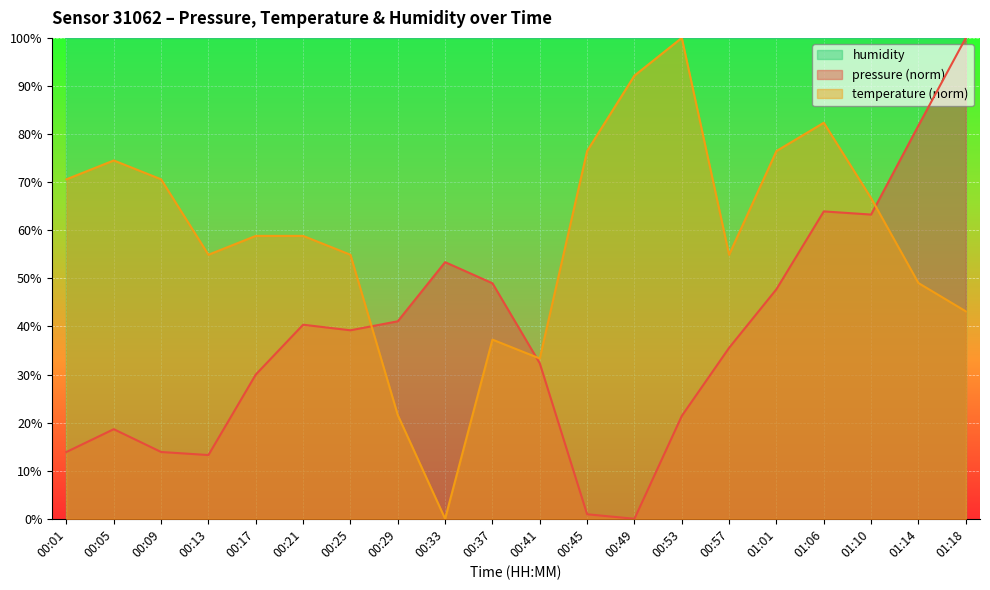

Rank the series at 00:17 from lowest to highest value.

pressure (norm), temperature (norm), humidity